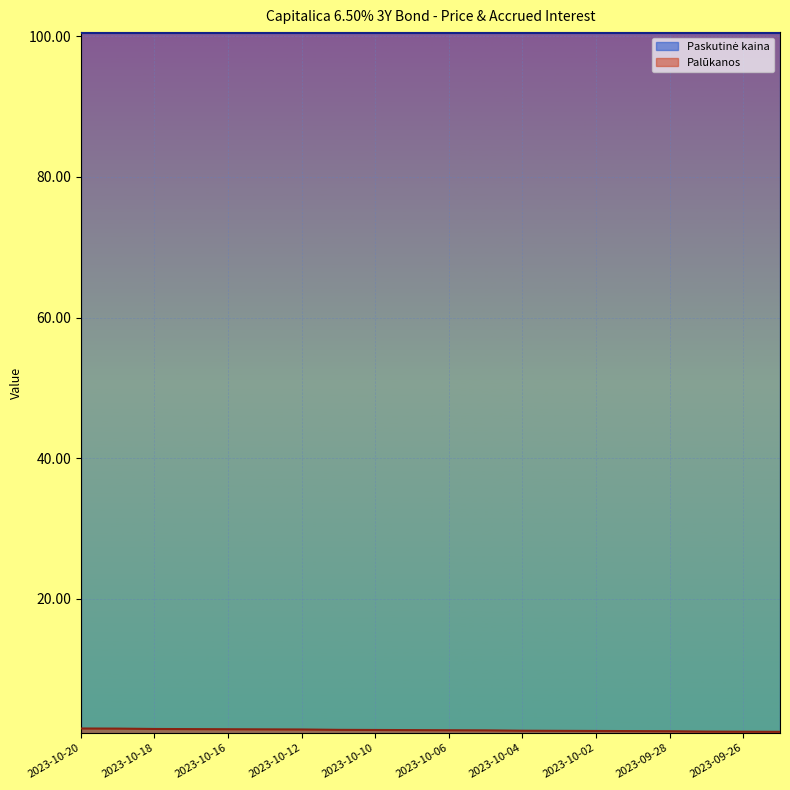

What is the sum of all values?

25.5